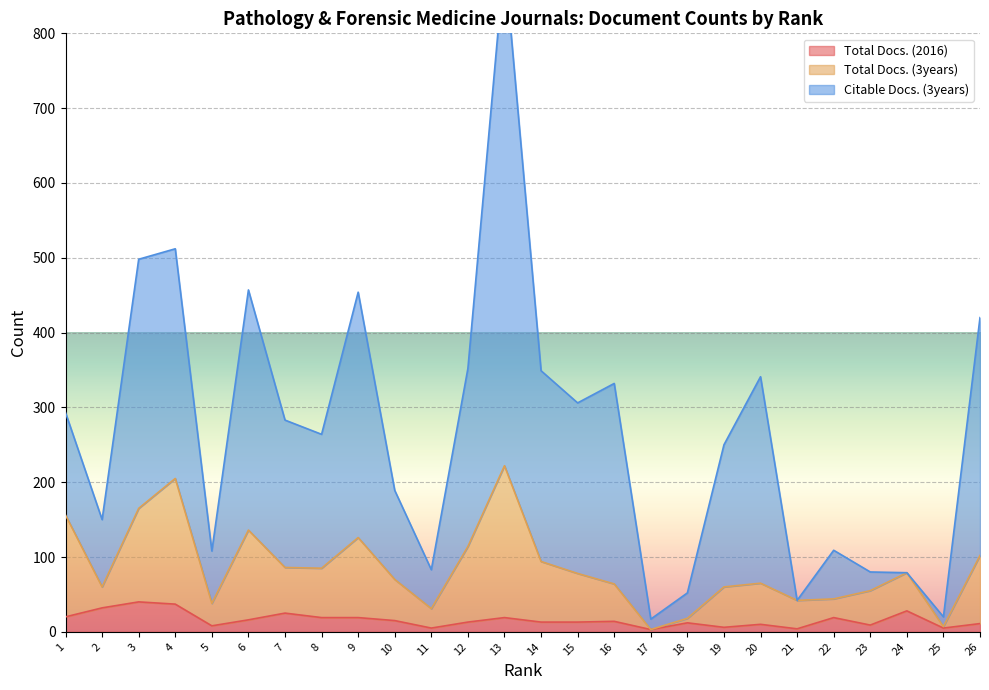

At which label is Citable Docs. (3years) closest to 458?

6